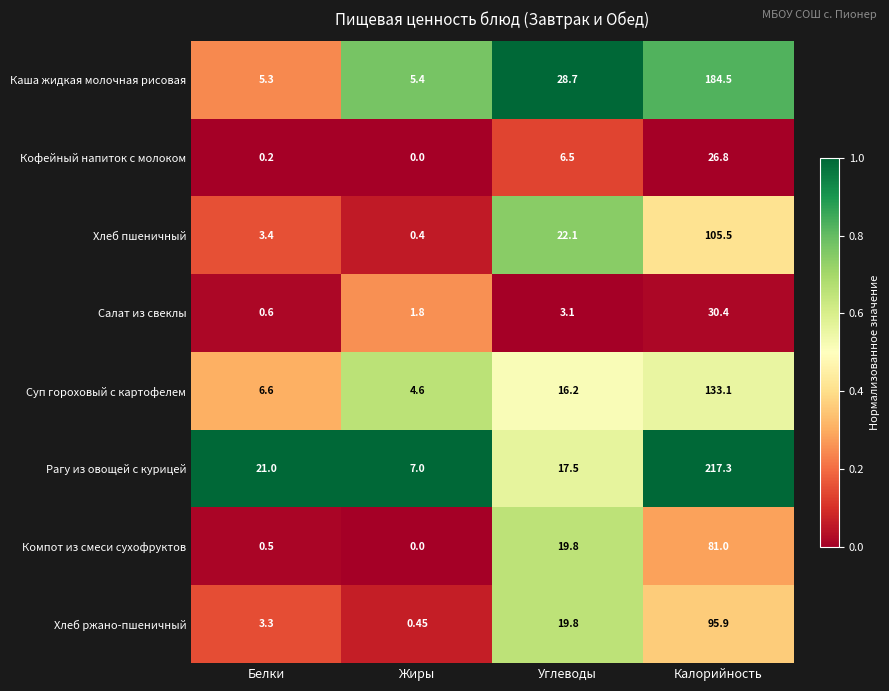

What is the spread (max minus min) of values at Углеводы?

25.6